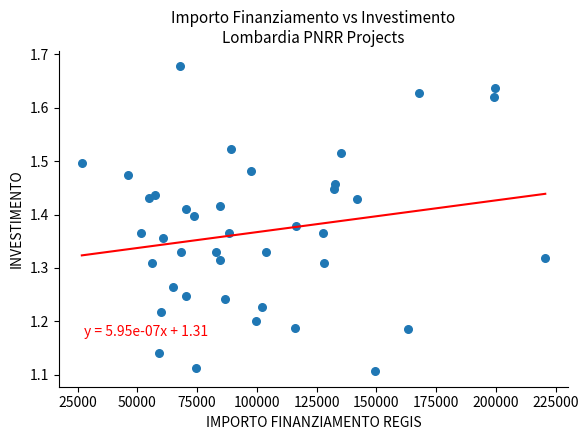

What is the range of Y values (max minus min)?

0.6